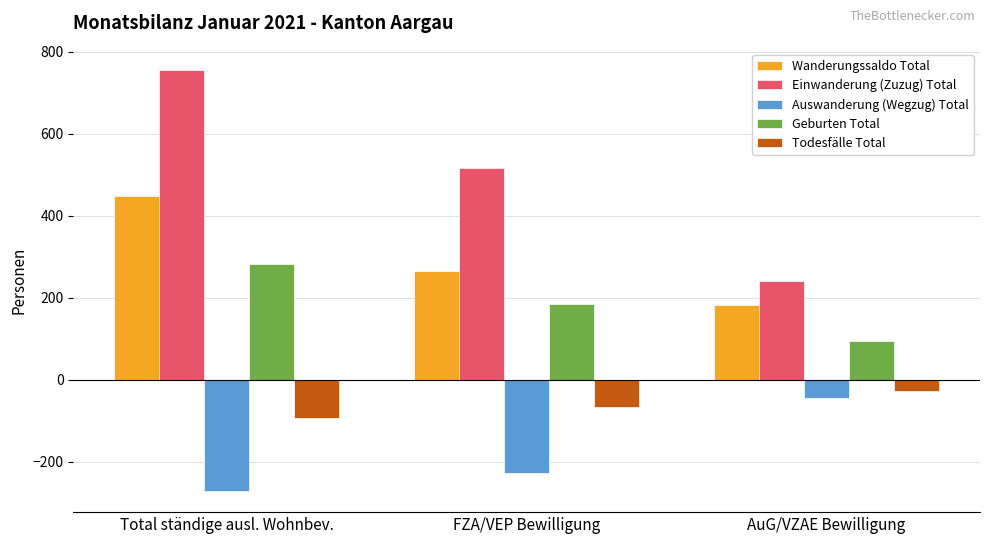

What is the label of the 1st bar from the left?

Total ständige ausl. Wohnbev.